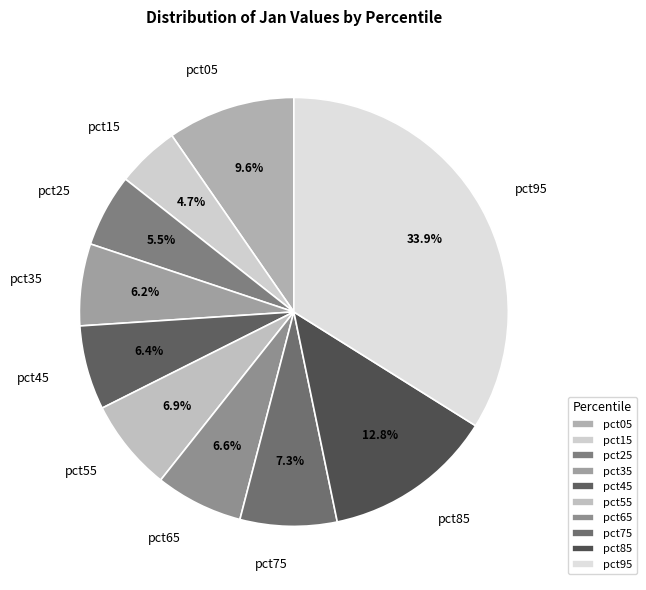

To the nearest percent, what percentage of the pie is pct65?

7%